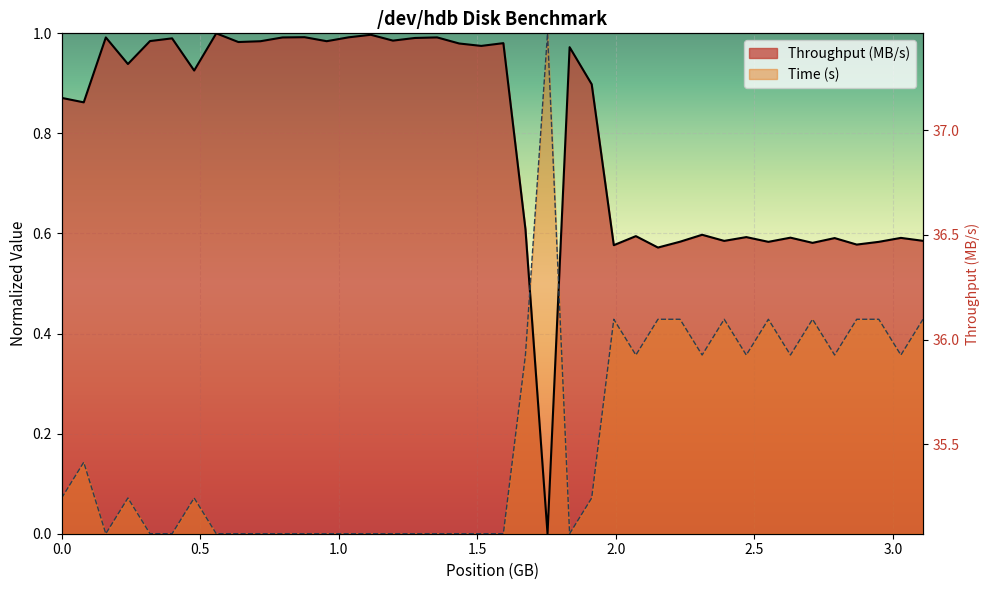

What is the sum of all values?

1478.6